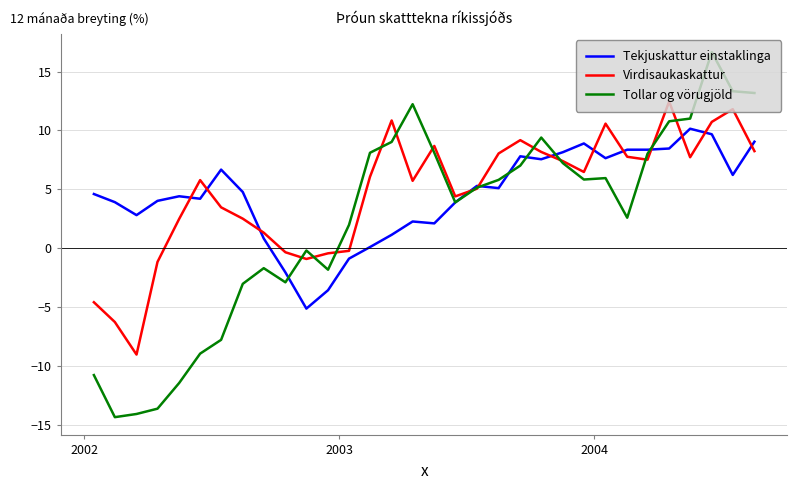

List the series in order of their peak value, highest first.

Tollar og vörugjöld, Virdisaukaskattur, Tekjuskattur einstaklinga